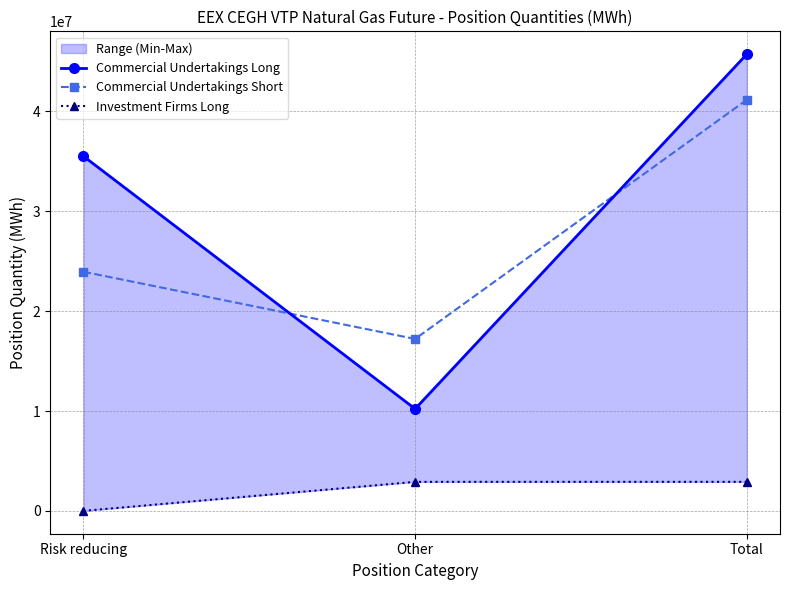

Count the Commercial Undertakings Long values in the range 10214972 to 45725152.

3